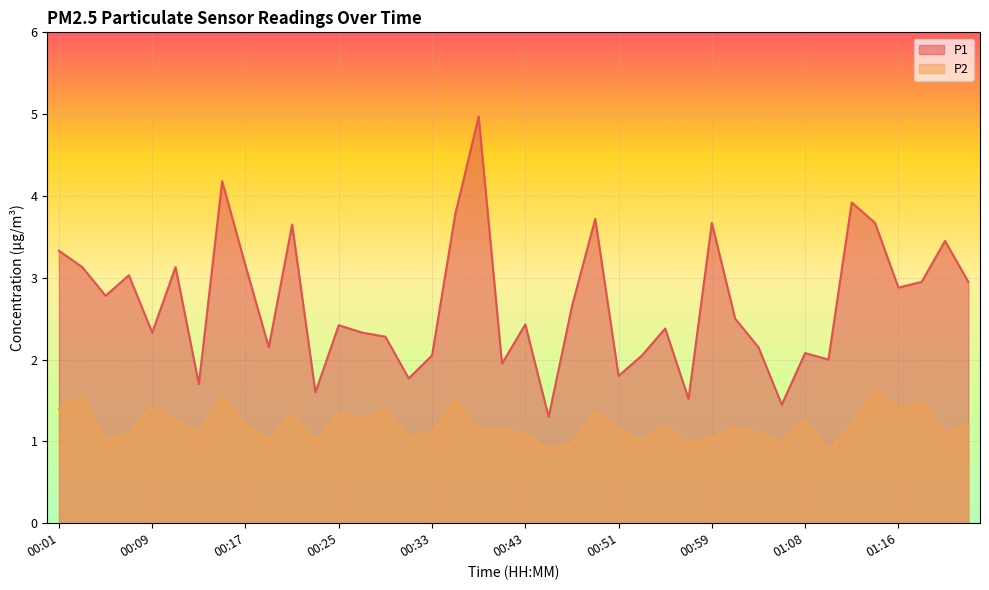

Which label corresponds to the smallest value in the chart?

00:45